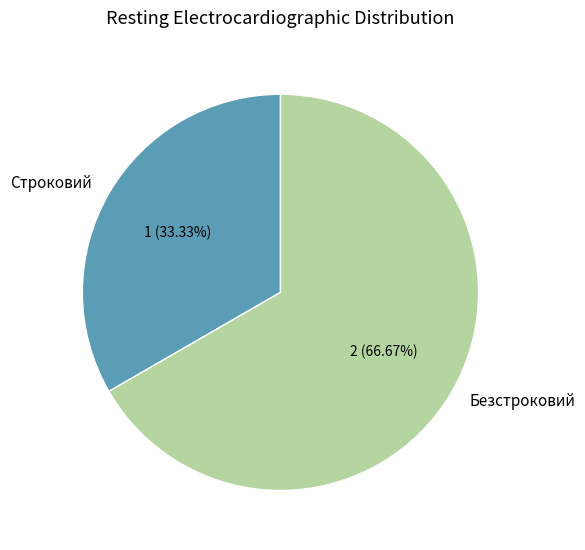

What is the majority slice?

Безстроковий